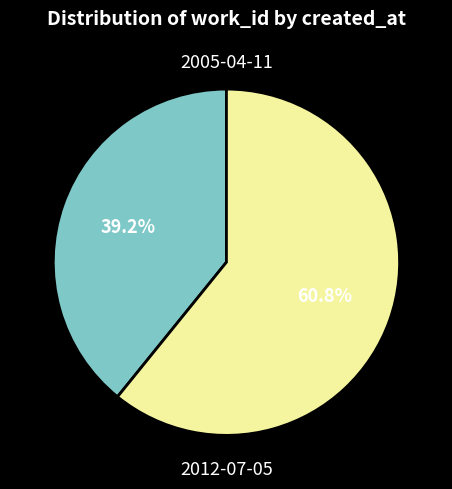

To the nearest percent, what is the difference between the largest and smallest slice percentages?

22%